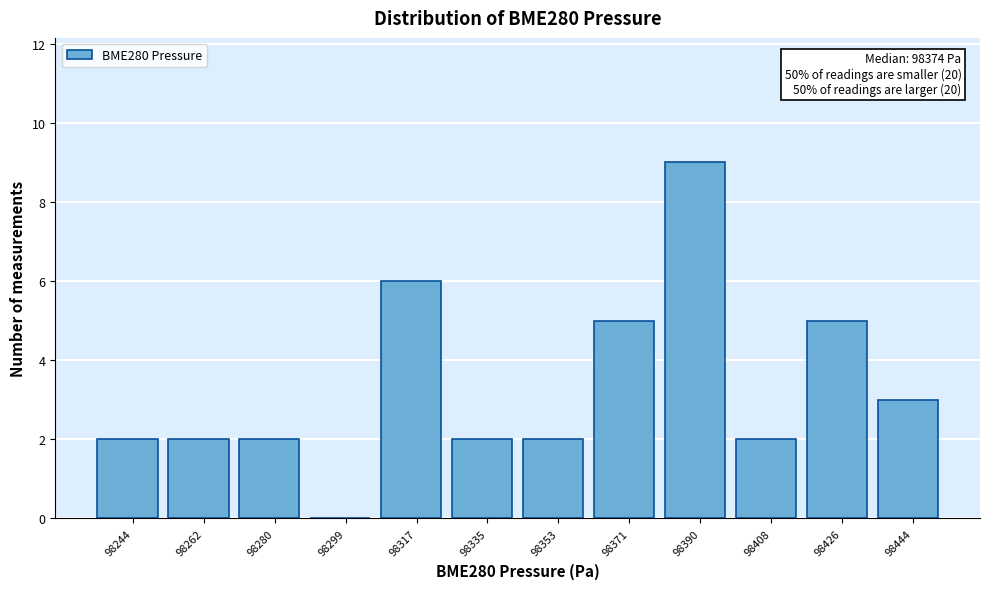

Which range on the x-axis has the tallest bar?

98380 to 98398